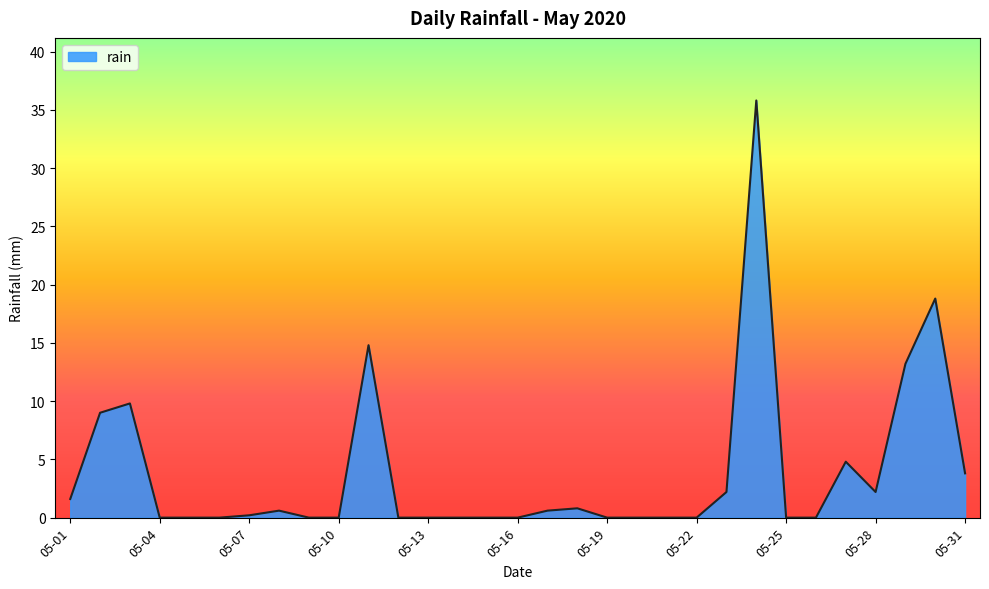

What is the difference between the maximum and minimum values?

35.8